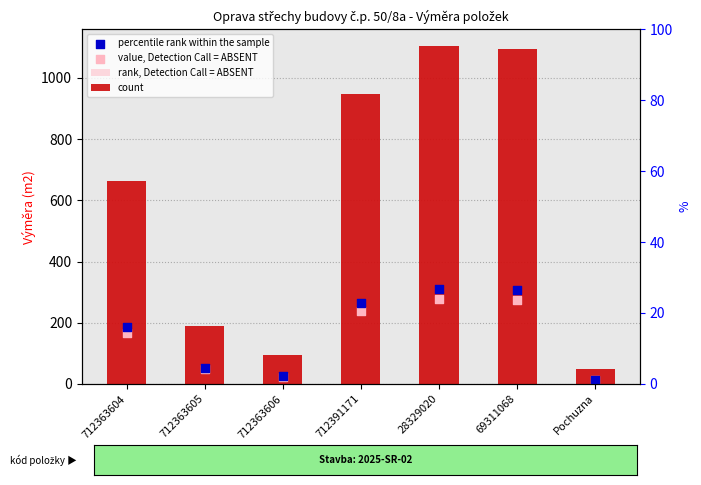

Which series reaches the maximum Y coordinate?

rank, Detection Call = ABSENT